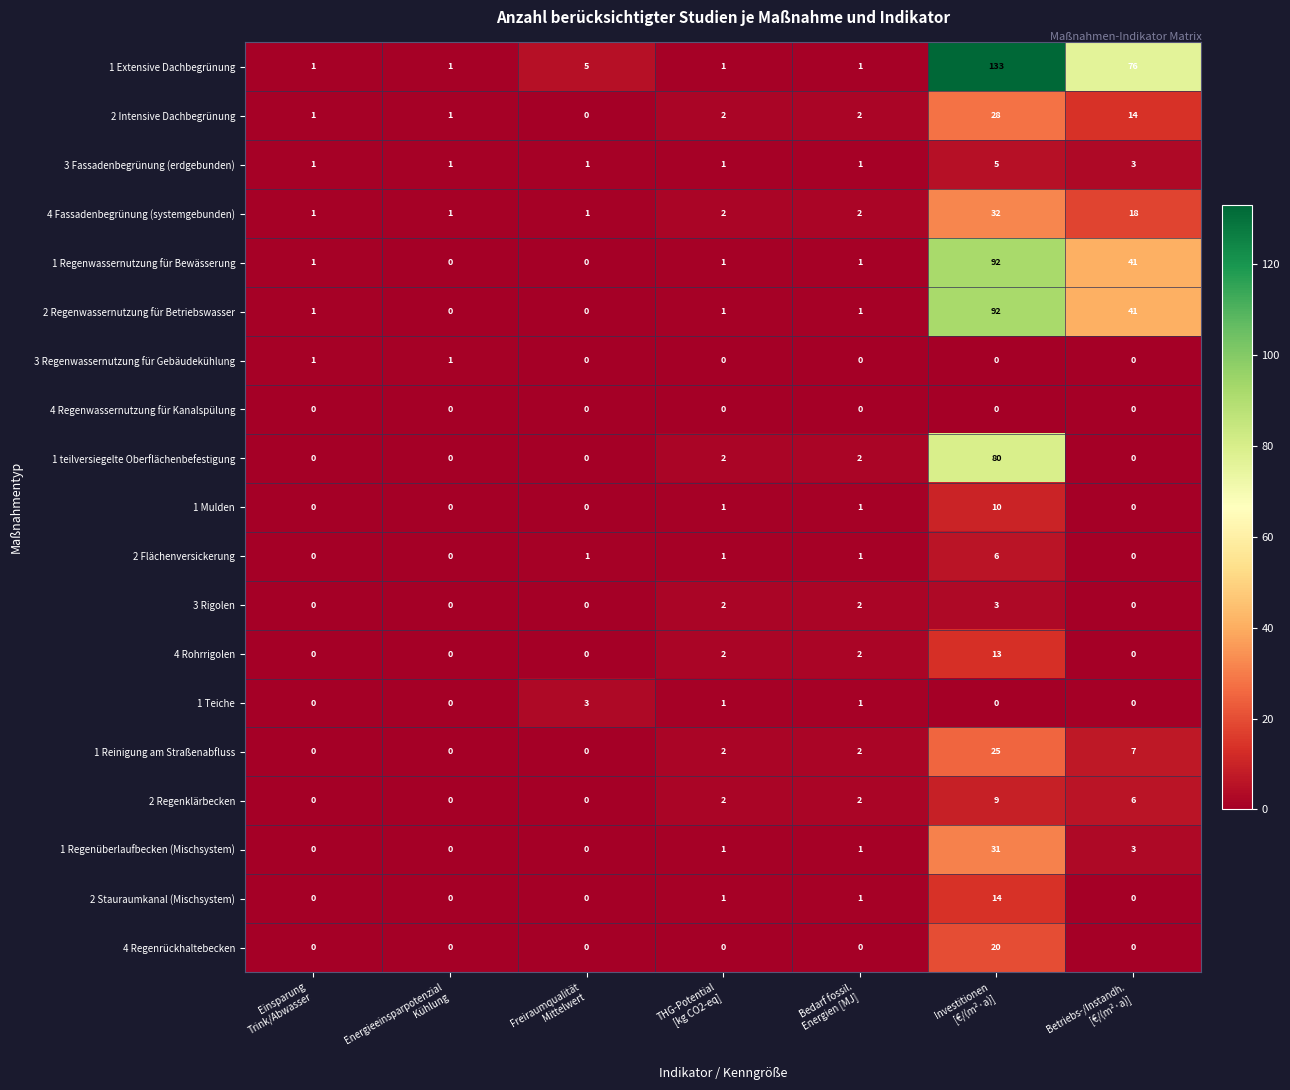

What is the average value of the 4 Fassadenbegrünung (systemgebunden) series?

8